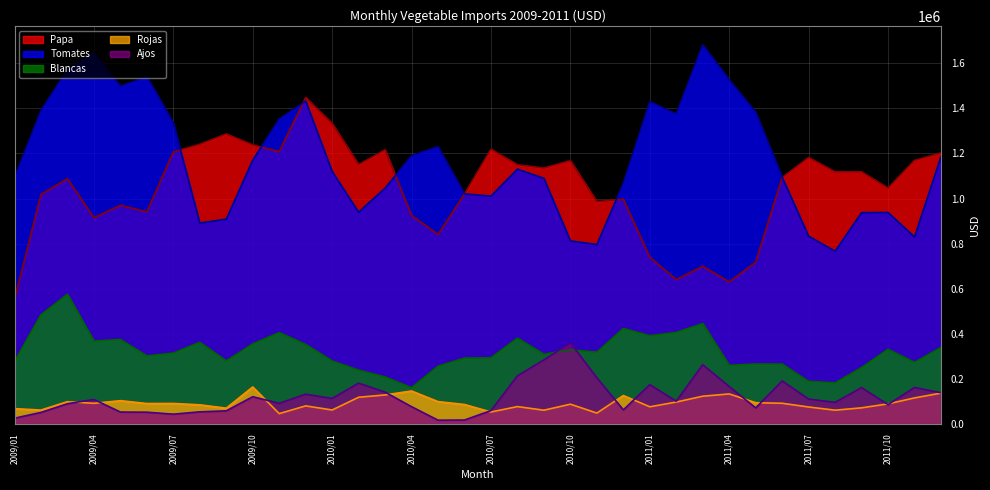

True or false: Tomates and Blancas cross at least once.

False